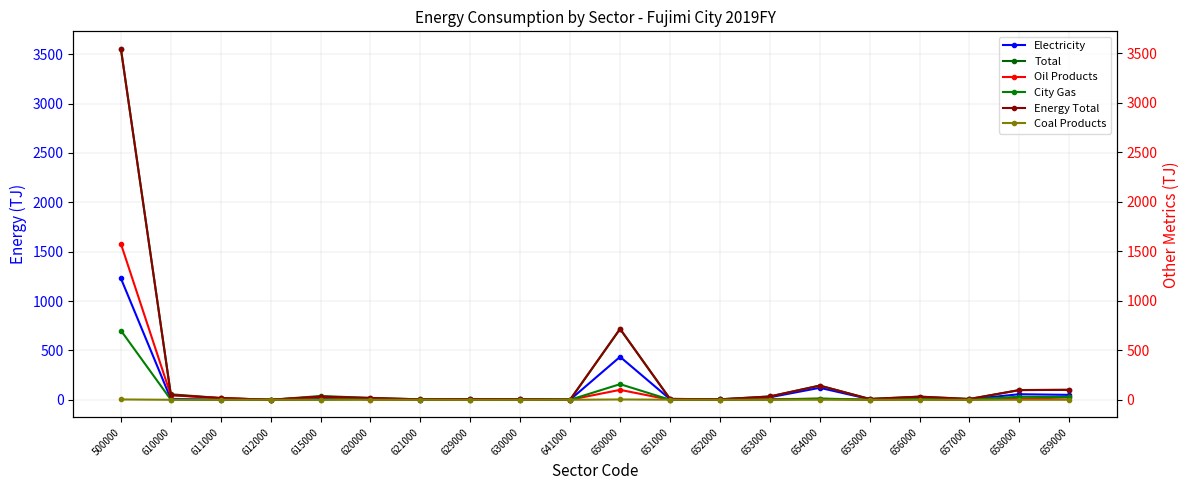

What is the sum of the Energy Total values at 615000 and 657000?

39.0